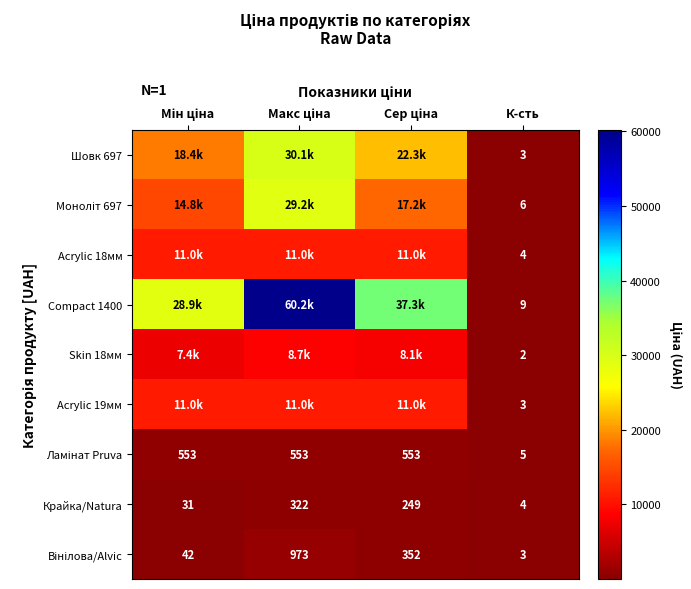

At which category is the sum across all series the highest?

Макс ціна